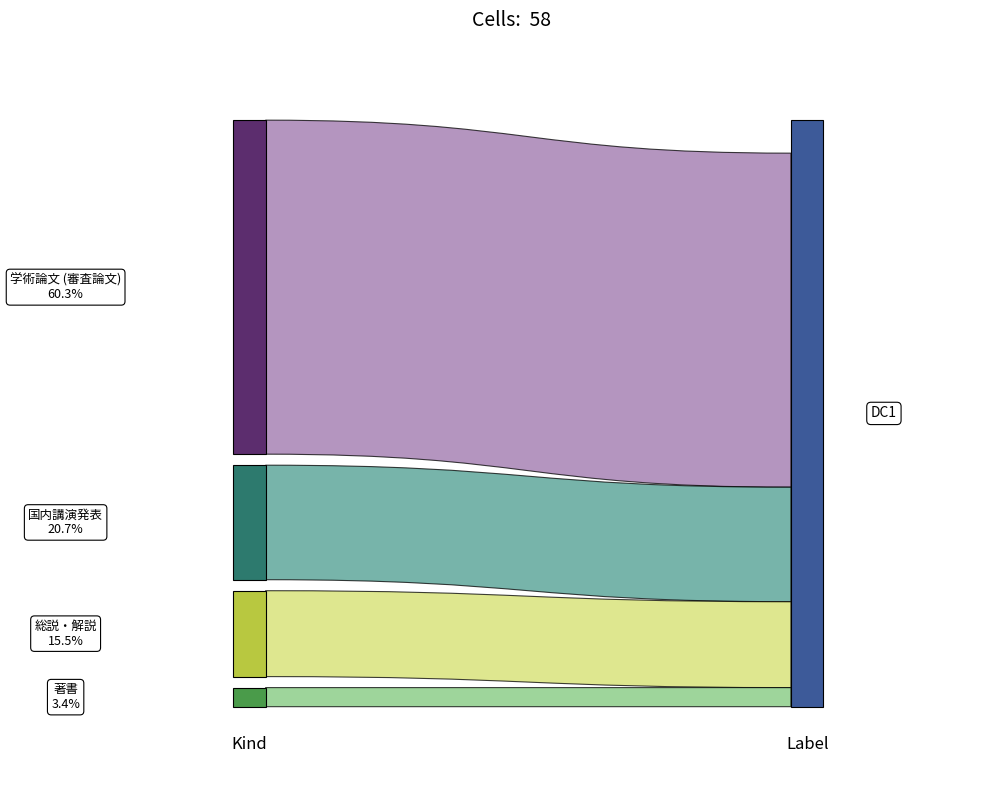

Reading left to right, list all the values displayed in this chart.

学術論文 (審査論文)=35	国内講演発表=12	総説・解説=9	著書=2